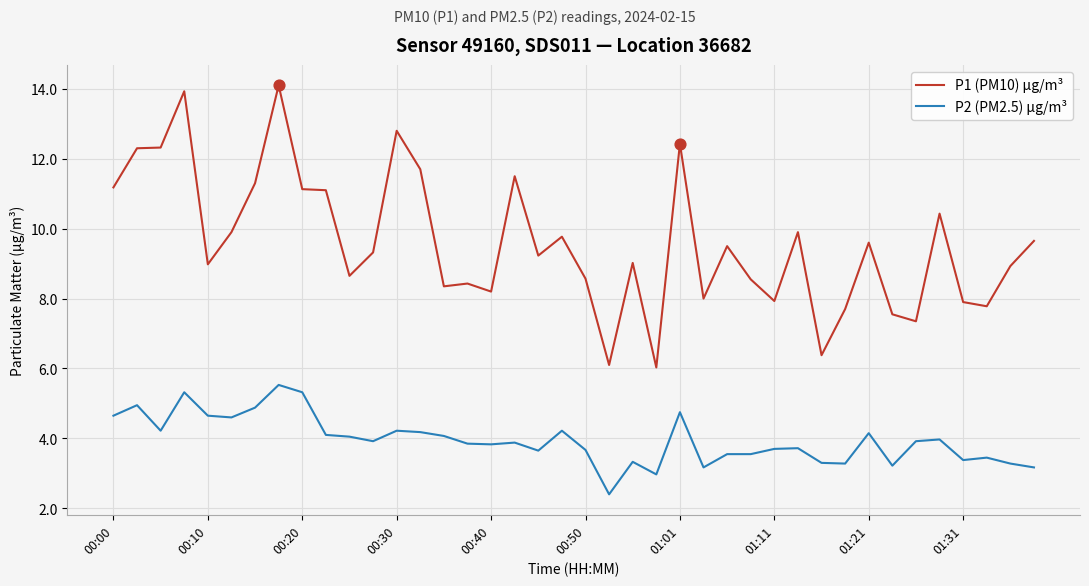

Which series has the largest range (max minus min)?

P1 (PM10) µg/m³